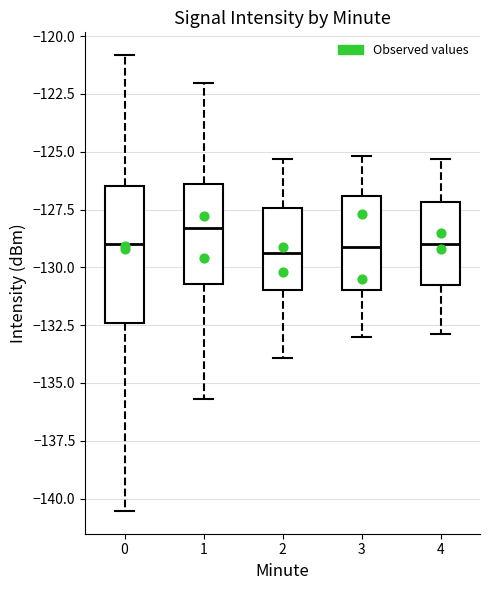

Reading left to right, read every box against the y-axis: the position of its median line, the range the box covers, and the ends of its whiskers. The values are not printed on the chart, so give them approximately, as read against the axis.

0: median -129.0, box -132.5 to -126.5, whiskers -140.5 to -121.0
1: median -128.5, box -130.5 to -126.5, whiskers -135.5 to -122.0
2: median -129.5, box -131.0 to -127.5, whiskers -134.0 to -125.5
3: median -129.0, box -131.0 to -127.0, whiskers -133.0 to -125.0
4: median -129.0, box -131.0 to -127.0, whiskers -133.0 to -125.5